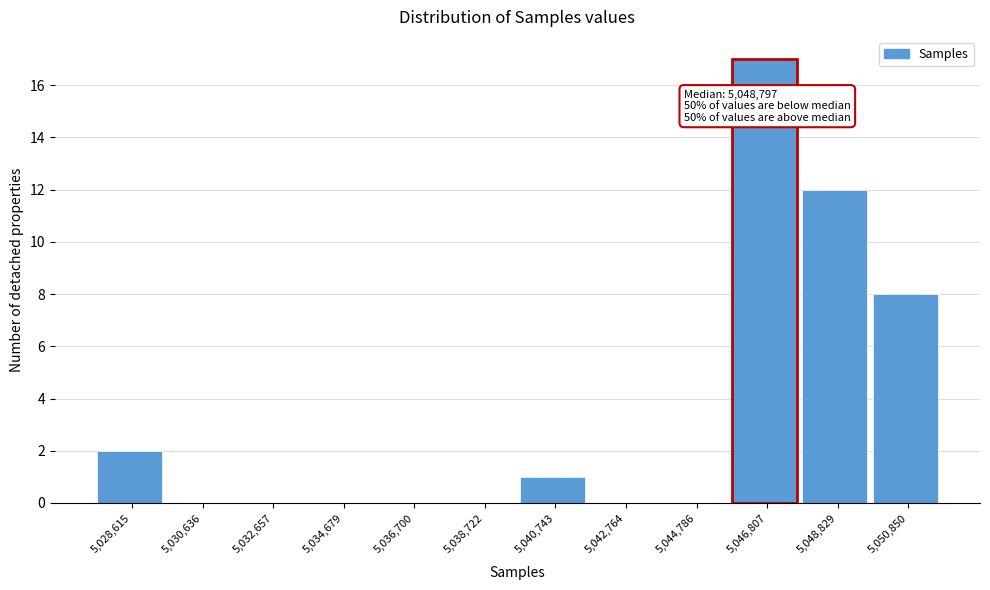

Reading right to left, list all the values displayed in this chart.

5,050,850=8	5,048,829=12	5,046,807=17	5,044,786=0	5,042,764=0	5,040,743=1	5,038,722=0	5,036,700=0	5,034,679=0	5,032,657=0	5,030,636=0	5,028,615=2